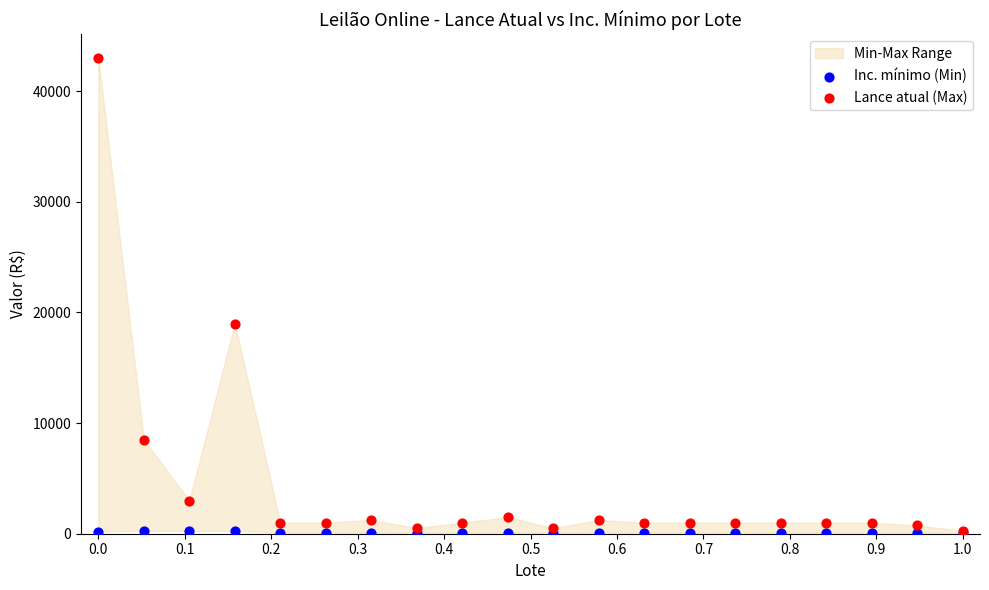

In the Lance atual (Max) series, what Y value is closest to 21625?

19000